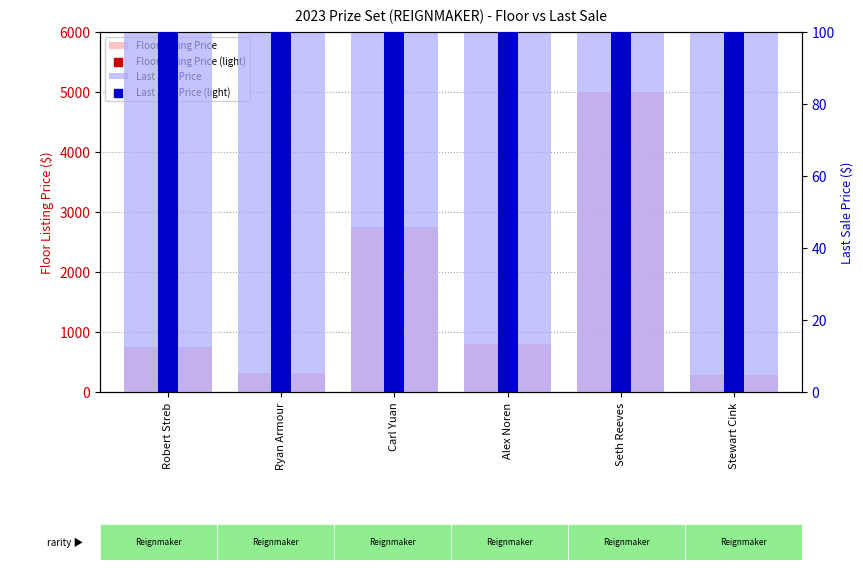

Which series reaches the maximum Y coordinate?

Floor Listing Price (light)